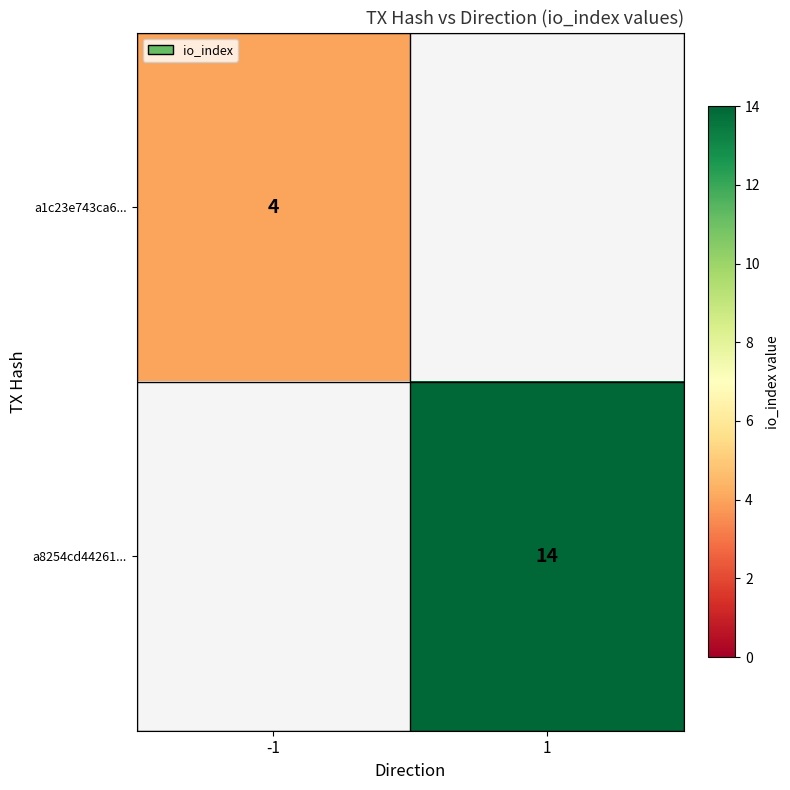

Is it true that a8254cd44261... equals 14 at 1?

True